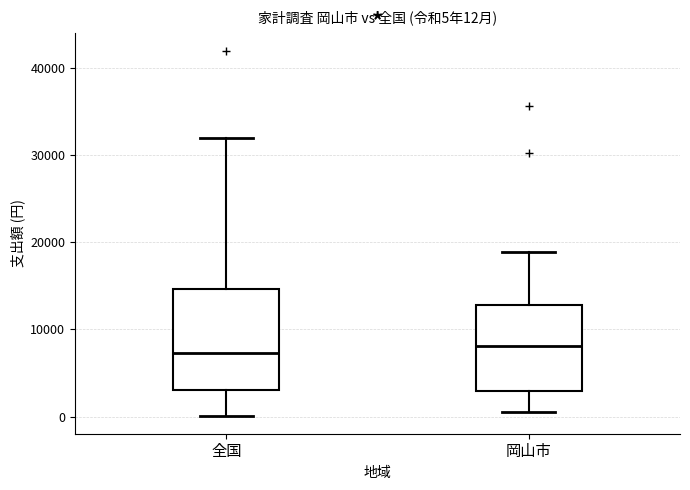

Comparing the boxes themselves (not the whiskers), which one is the tallest?

全国